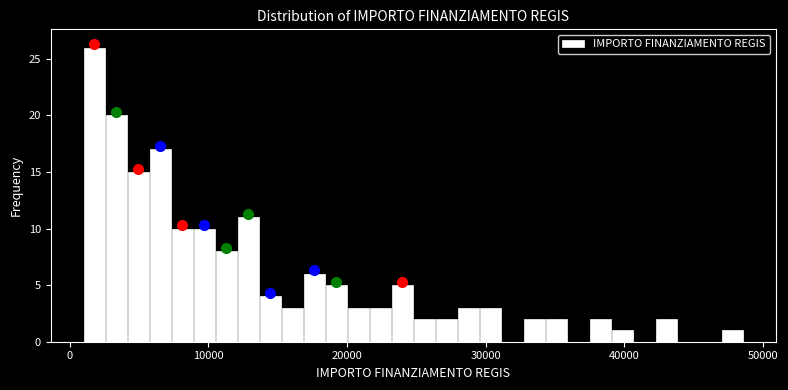

Read against the x-axis, roughly where is the centre of the tallest bar?

2000